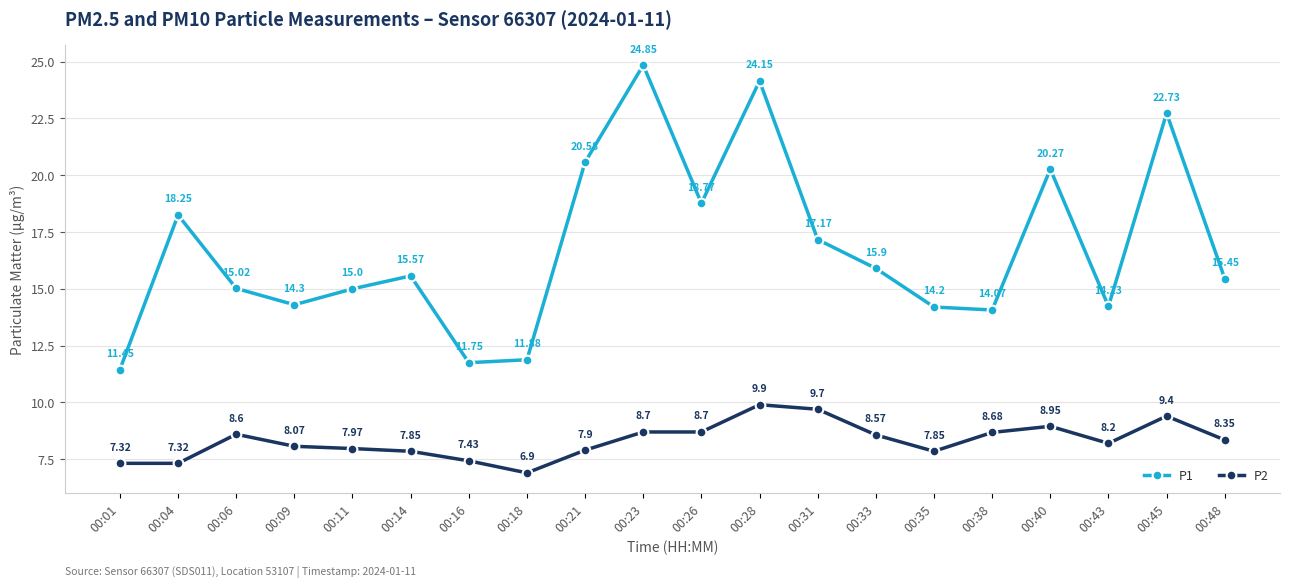

What is the highest value of the P2 series?

9.9